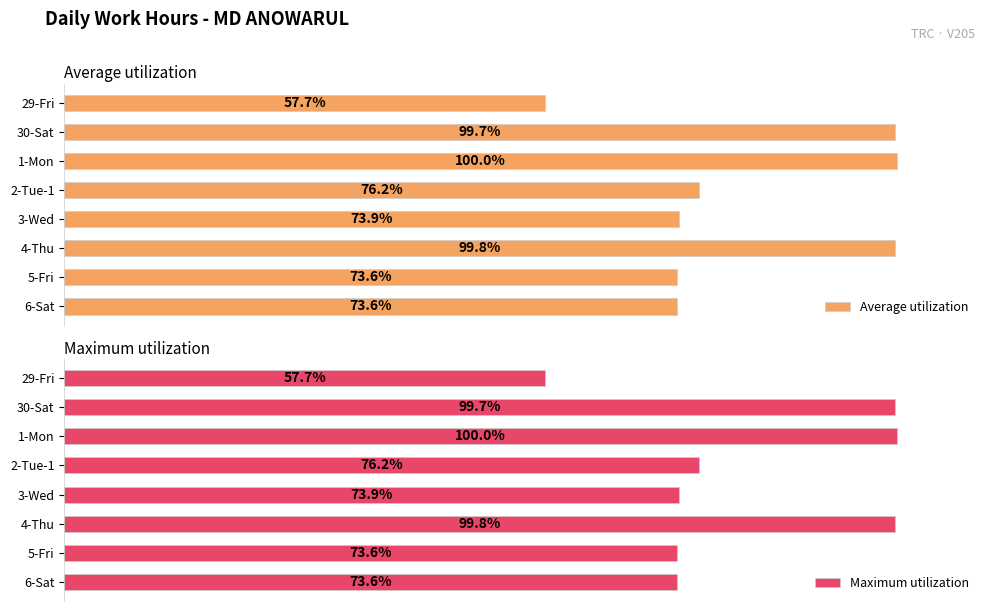

At which label is Maximum utilization closest to 78?

2-Tue-1